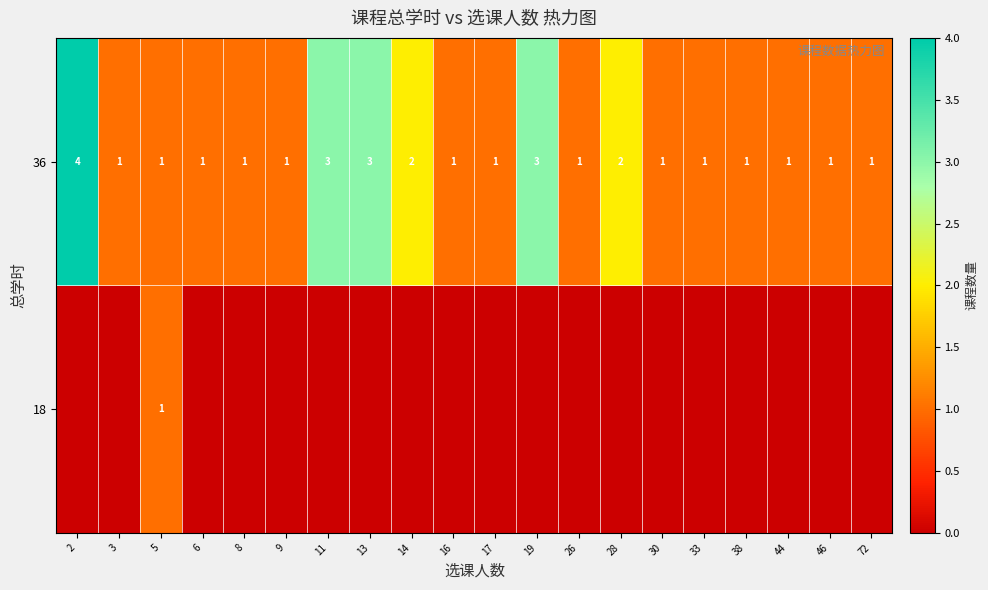

At how many categories does at least one series exceed 1?

6